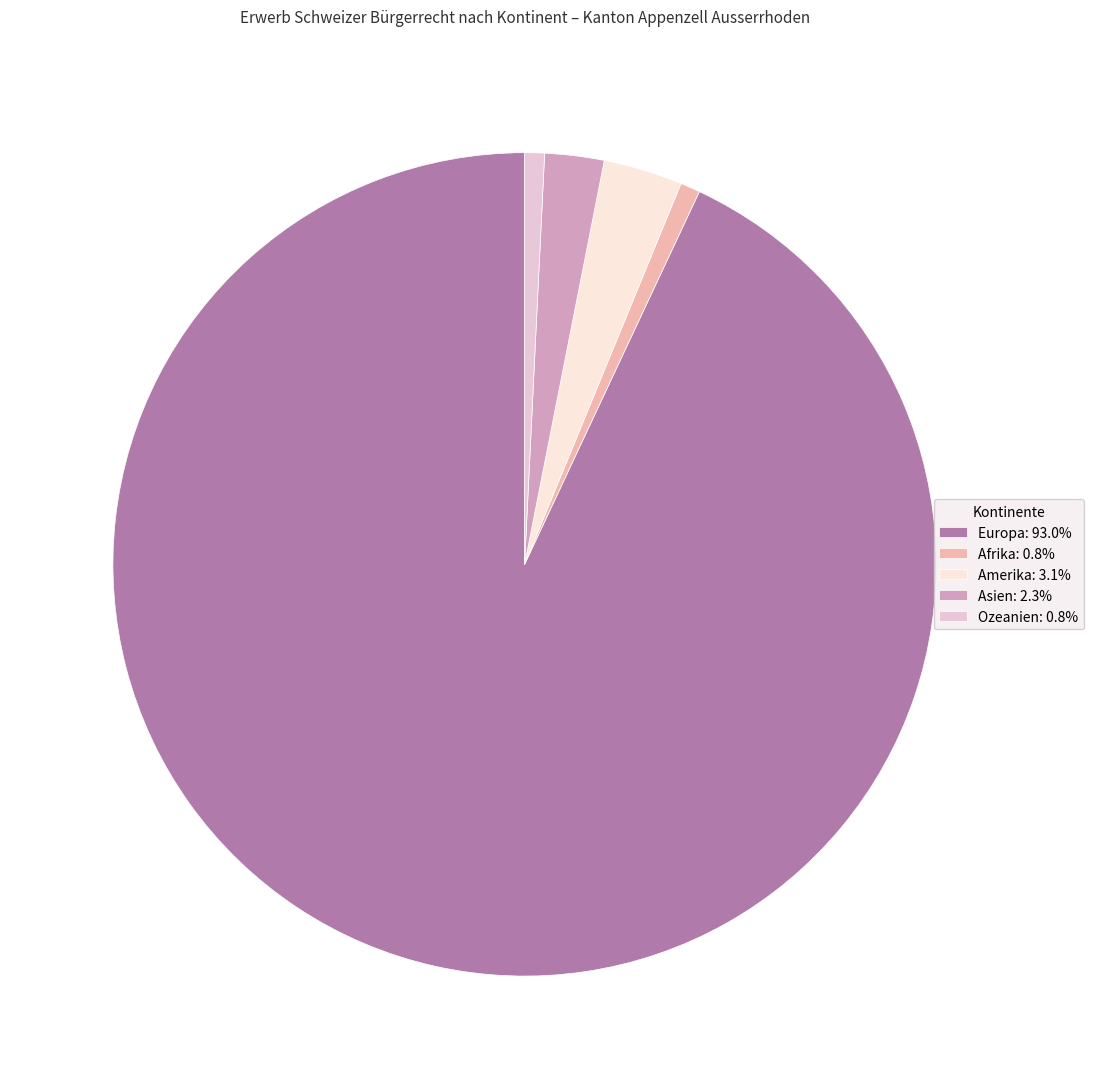

What percentage is NOT represented by Amerika?

96.9%